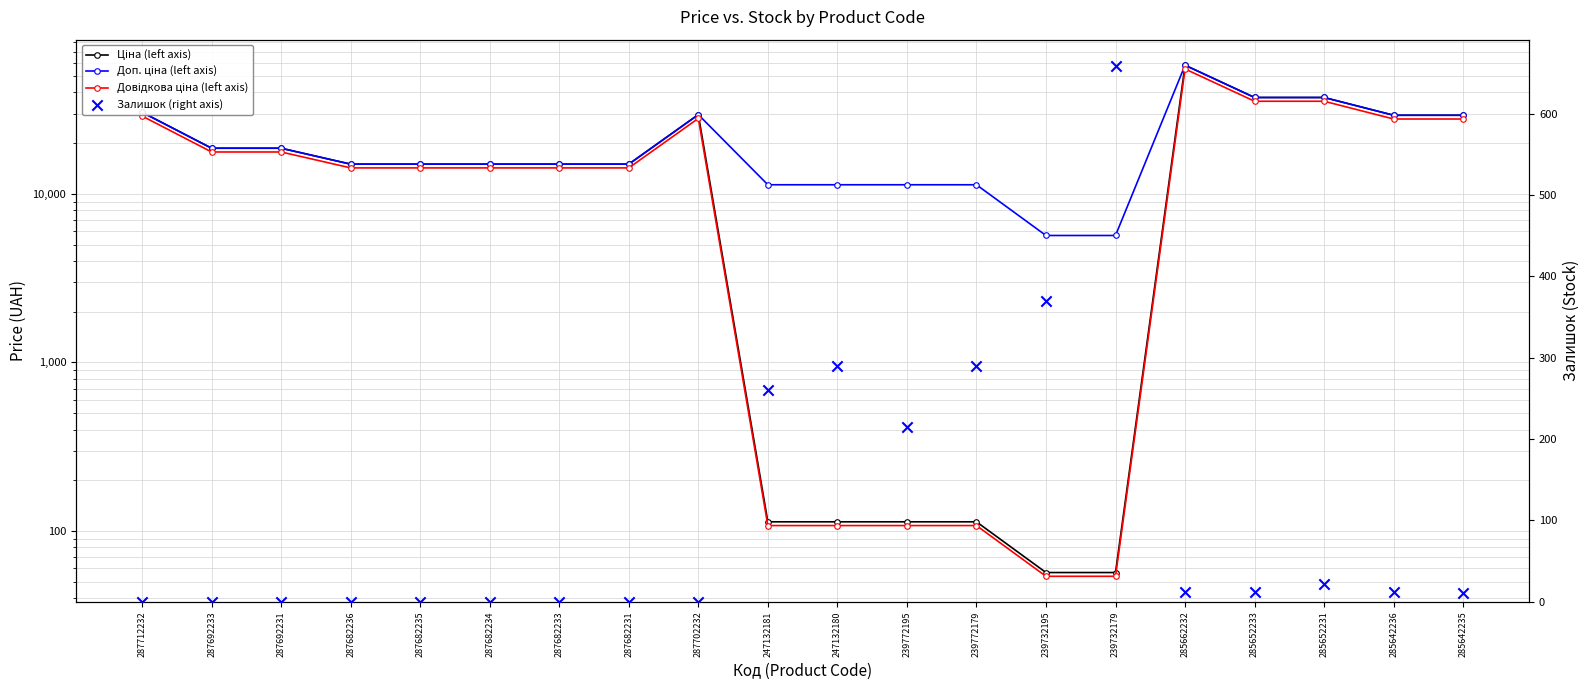

Which series reaches the minimum Y coordinate?

Залишок (right axis)